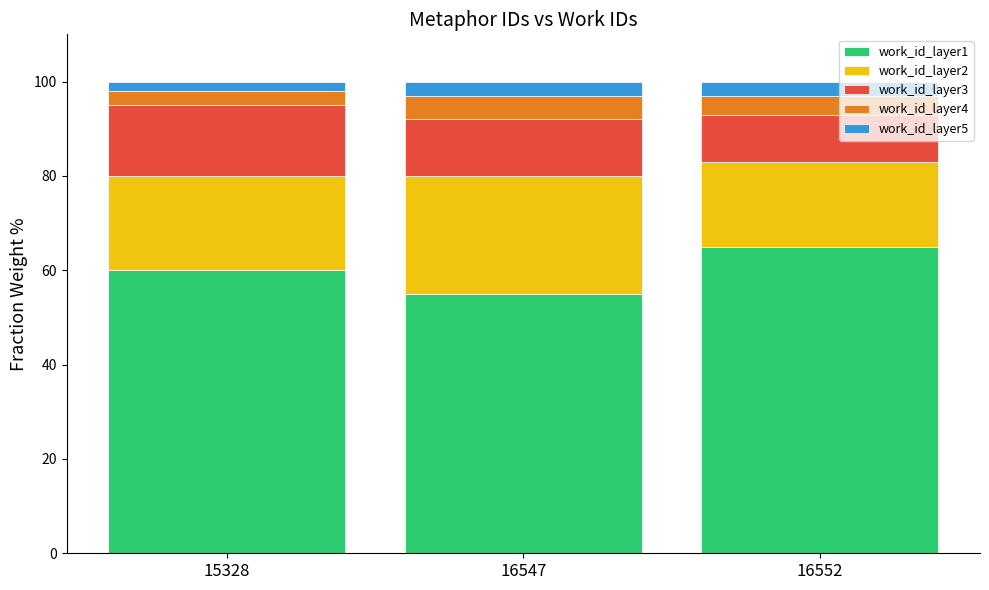

The value of work_id_layer1 at 15328 is 85.2. True or false?

False